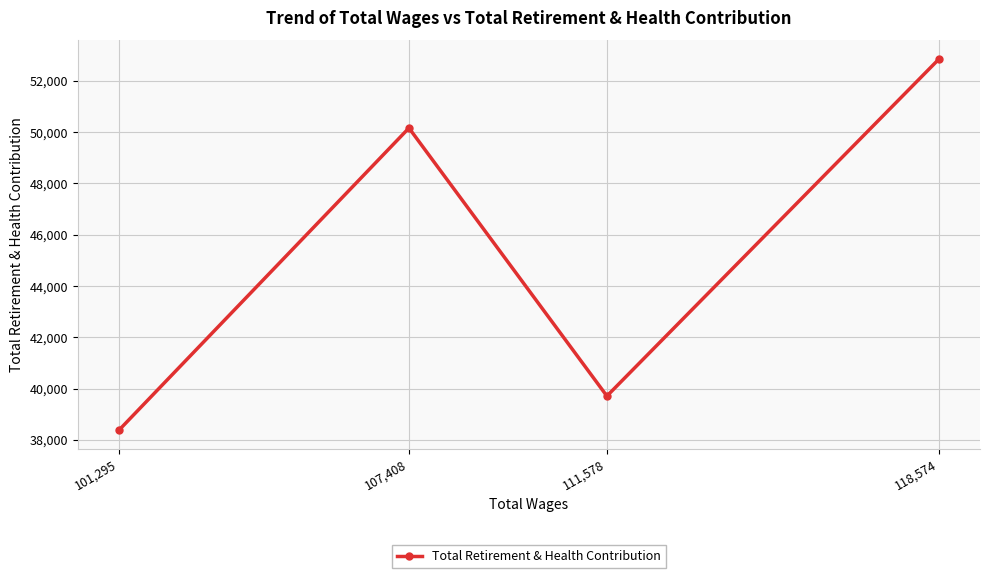

Does the chart display data point markers on the line(s)?

Yes